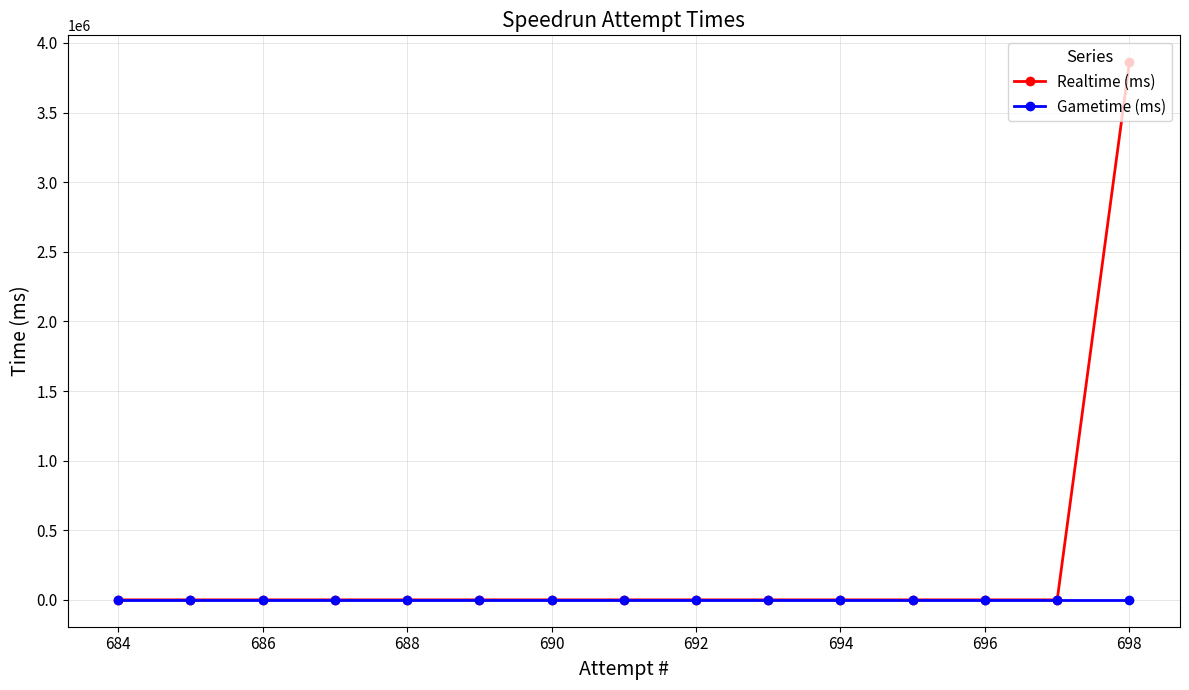

Which series has the largest range (max minus min)?

Realtime (ms)